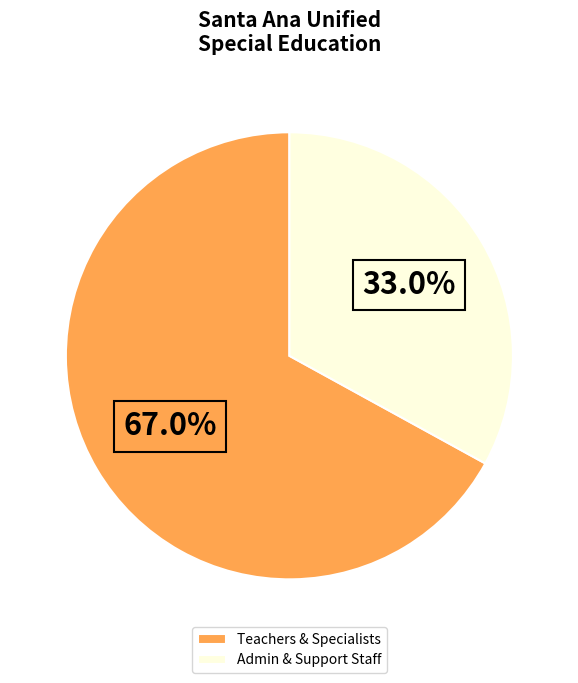

Rank the categories by value from highest to lowest.

Teachers & Specialists, Admin & Support Staff